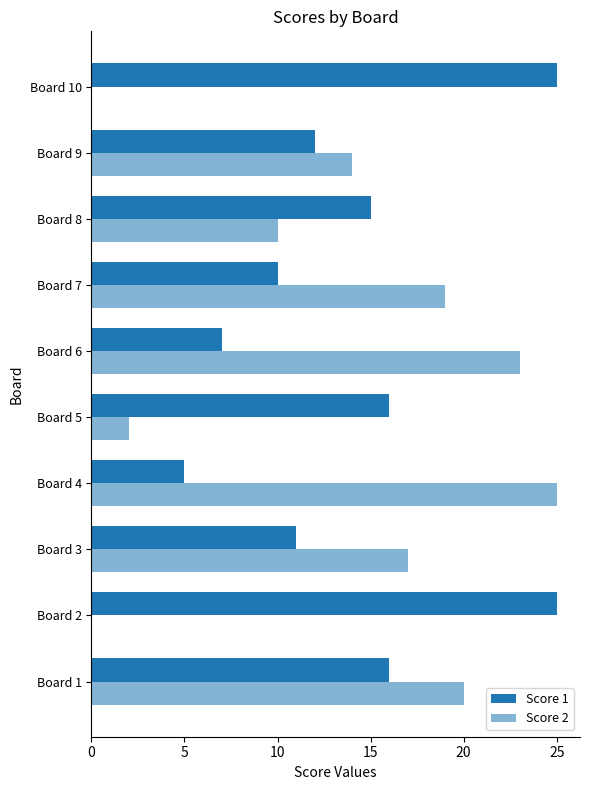

How many categories are shown in the chart?

10